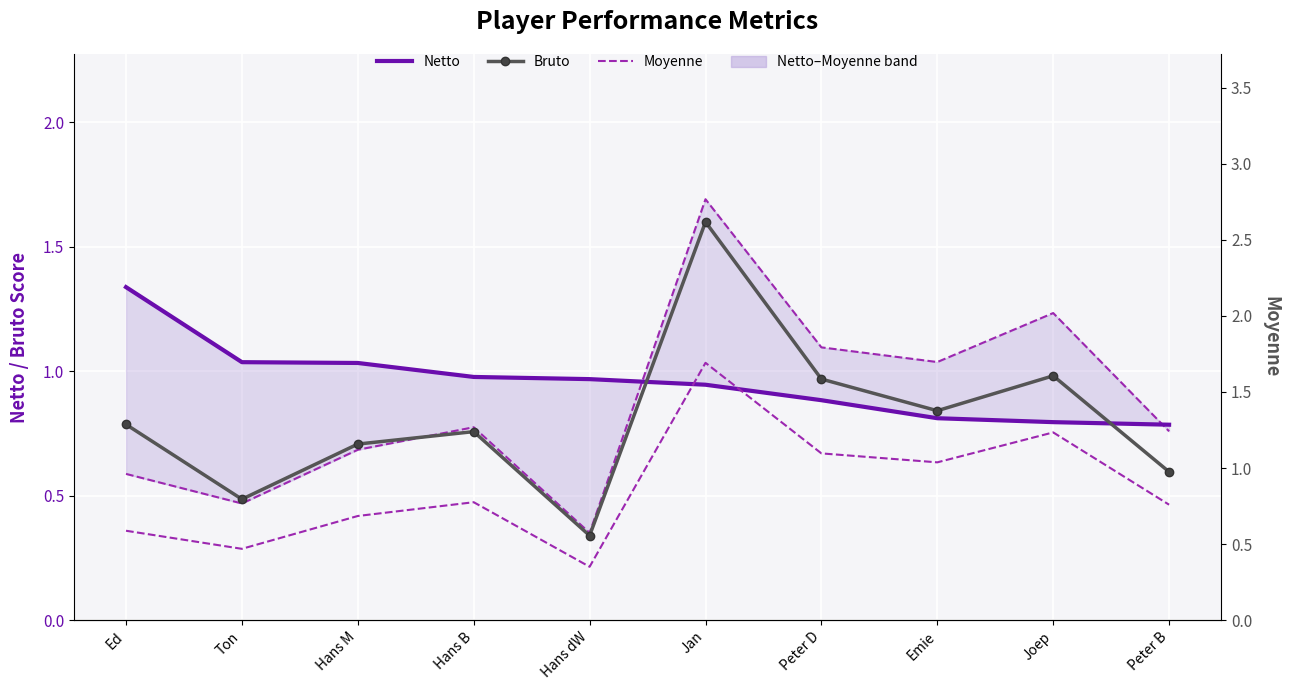

What is the difference between the maximum and minimum values in the Netto series?

0.6